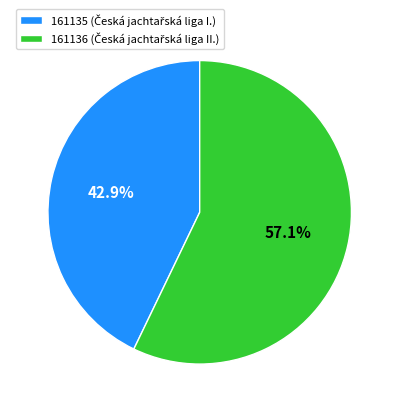

The 161135 slice represents 43% of the pie. True or false?

True